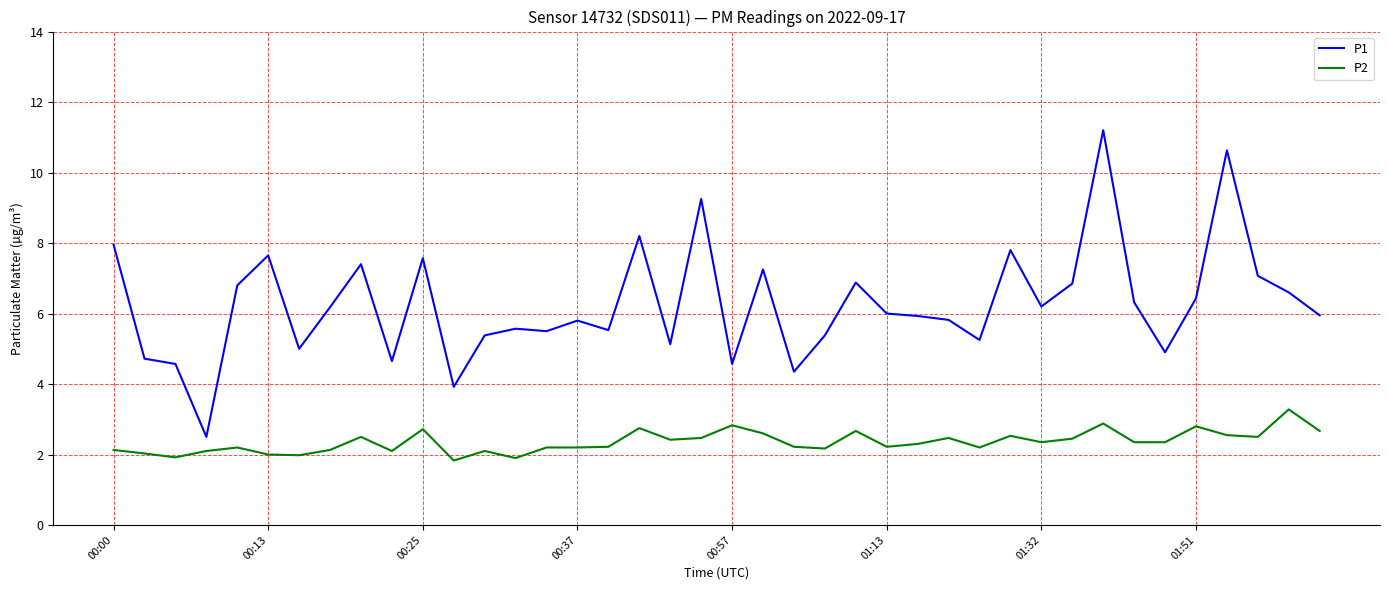

How many lines are shown in the chart?

2